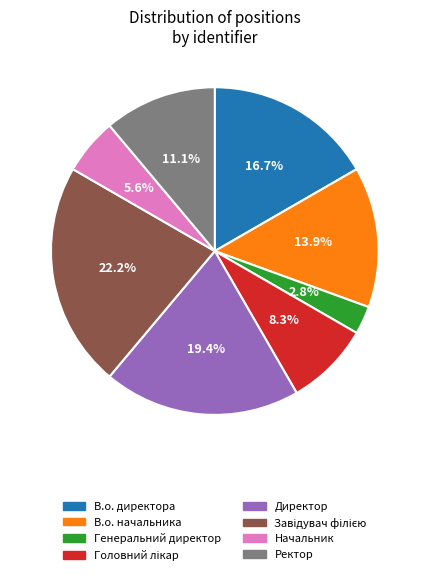

How many slices are in this pie chart?

8